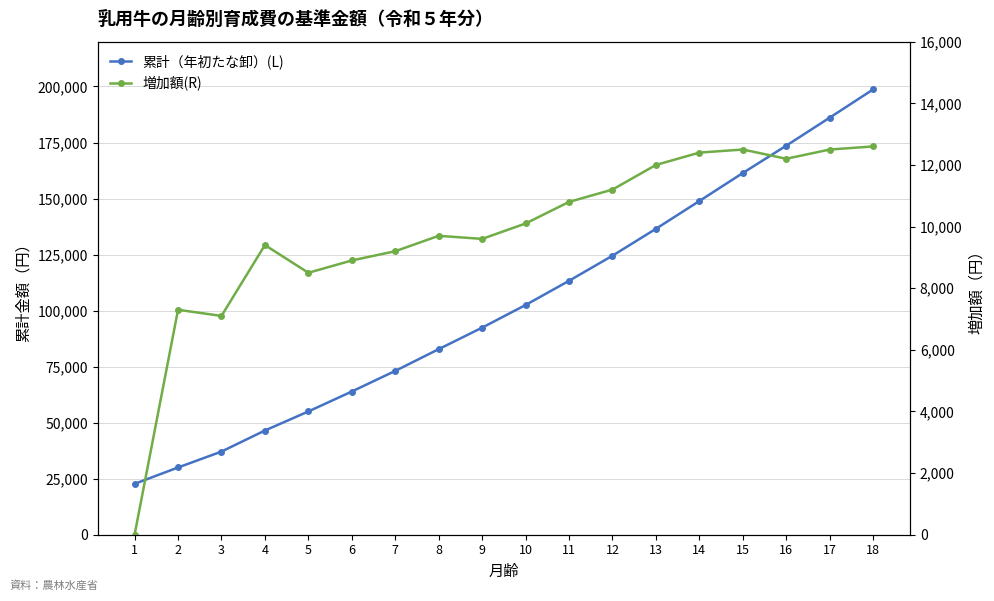

True or false: 累計（年初たな卸）(L) has a value of 99971 at 7.

False